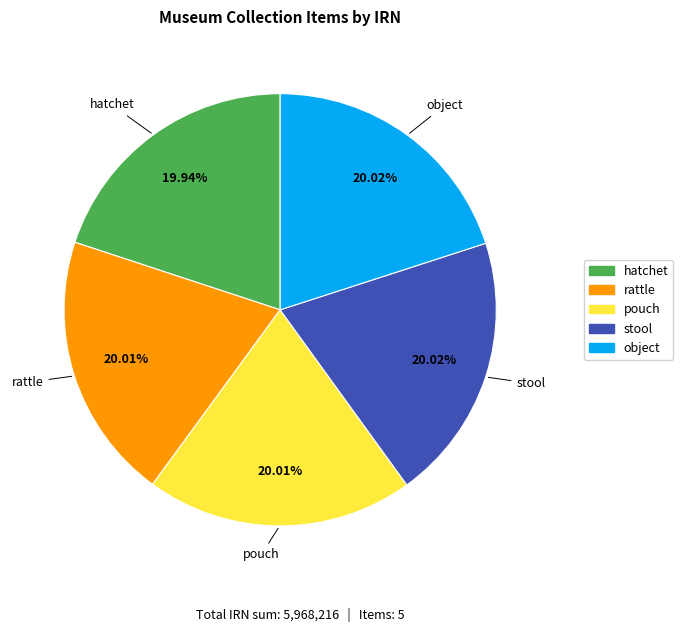

To the nearest percent, what portion does stool represent?

20%